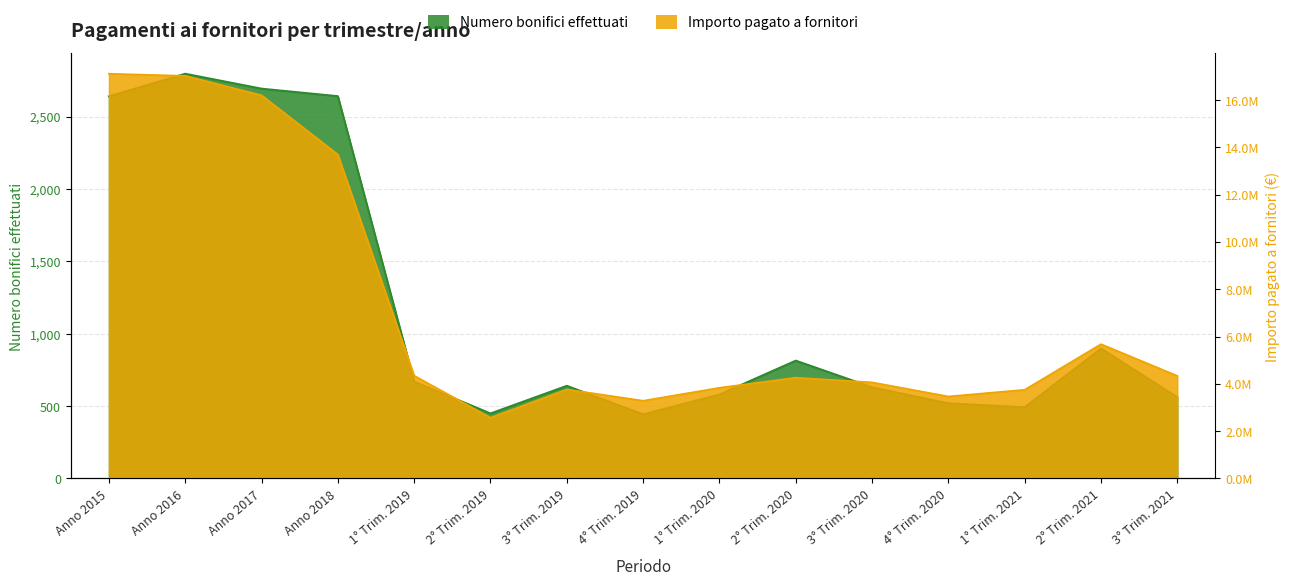

What is the difference between the Numero bonifici effettuati values at 2° Trim. 2019 and 3° Trim. 2021?

112.0